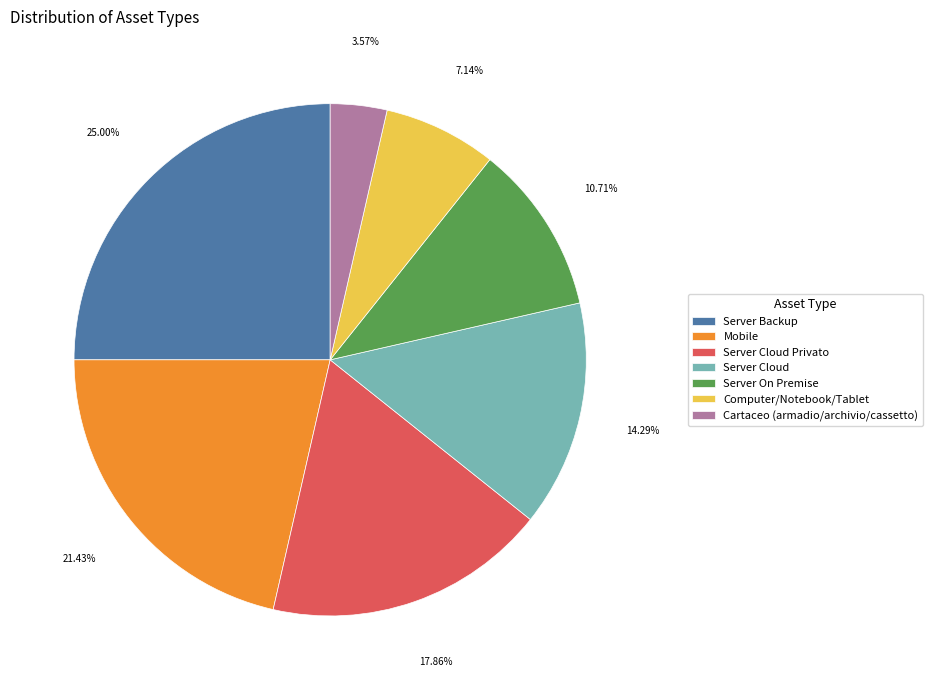

To the nearest percent, what portion does Server Cloud Privato represent?

18%